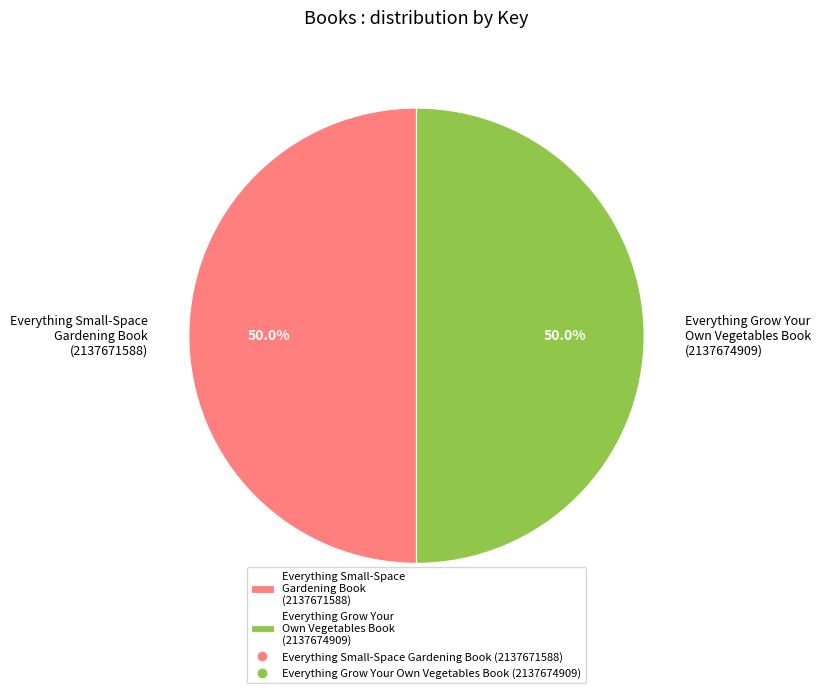

Approximately how many times larger is the value at Everything Grow Your Own Vegetables Book (2137674909) compared to Everything Small-Space Gardening Book (2137671588)?

1.0